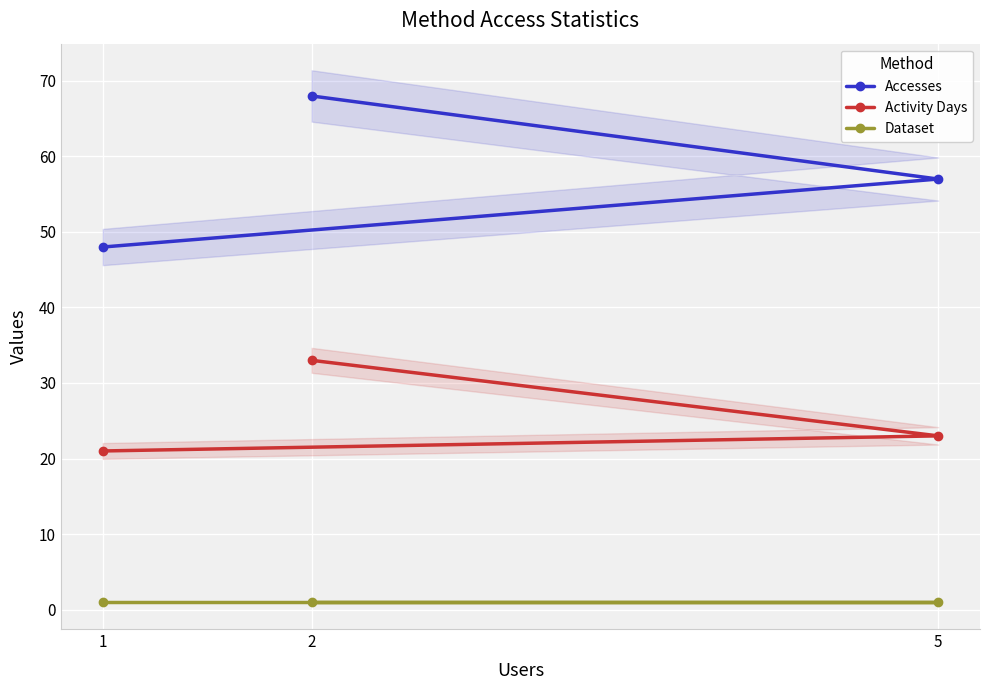

How many lines are shown in the chart?

3